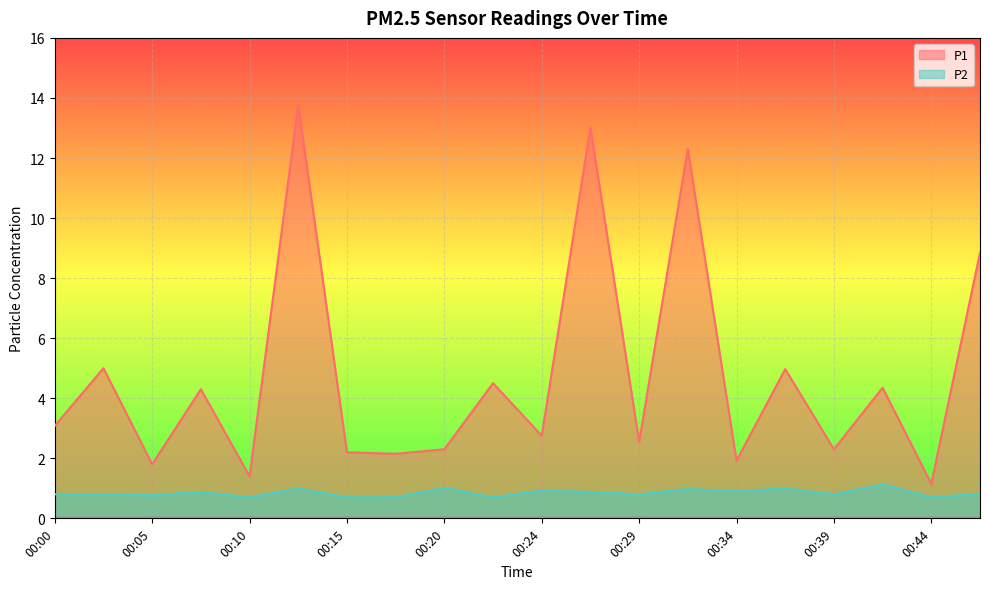

Which series has the largest range (max minus min)?

P1